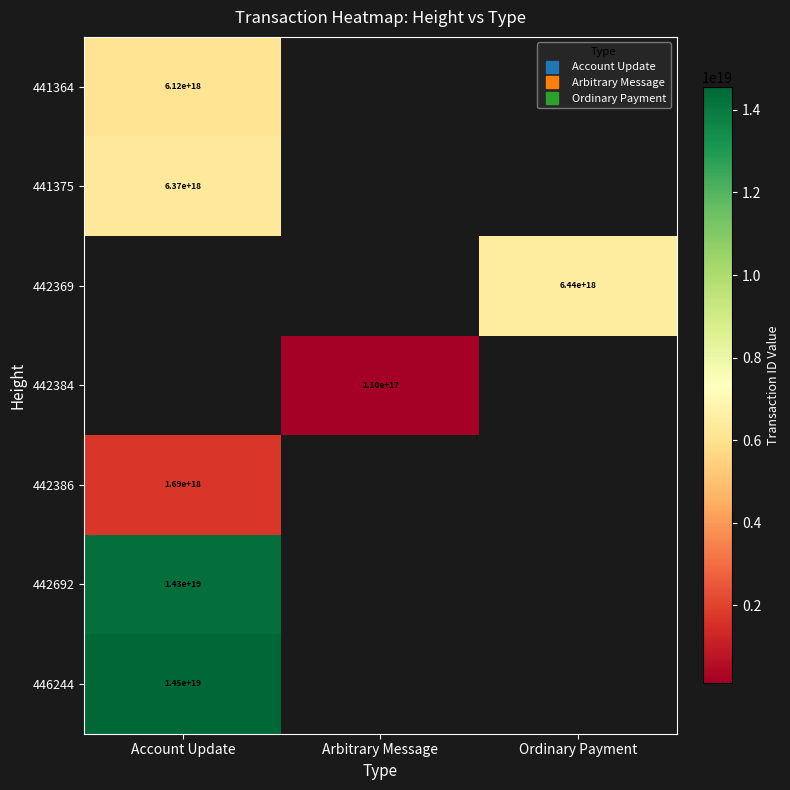

What is the minimum value for 441364?

6117722502640438272.0